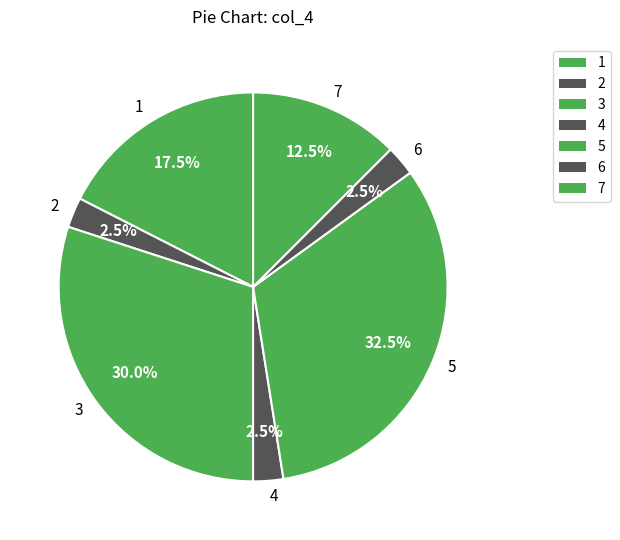

Count the number of slices in the pie.

7